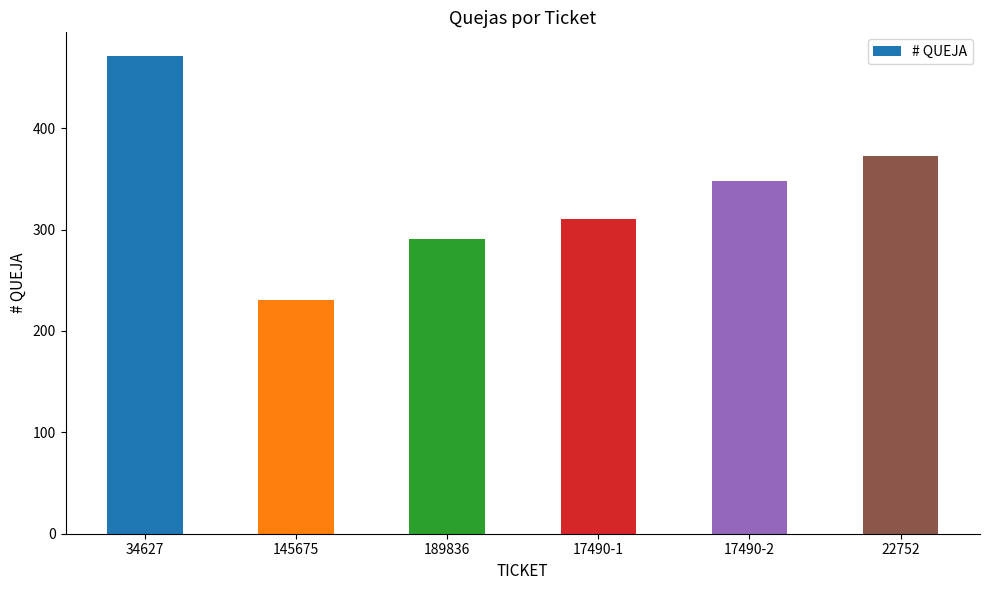

Which label corresponds to the smallest value in the chart?

145675